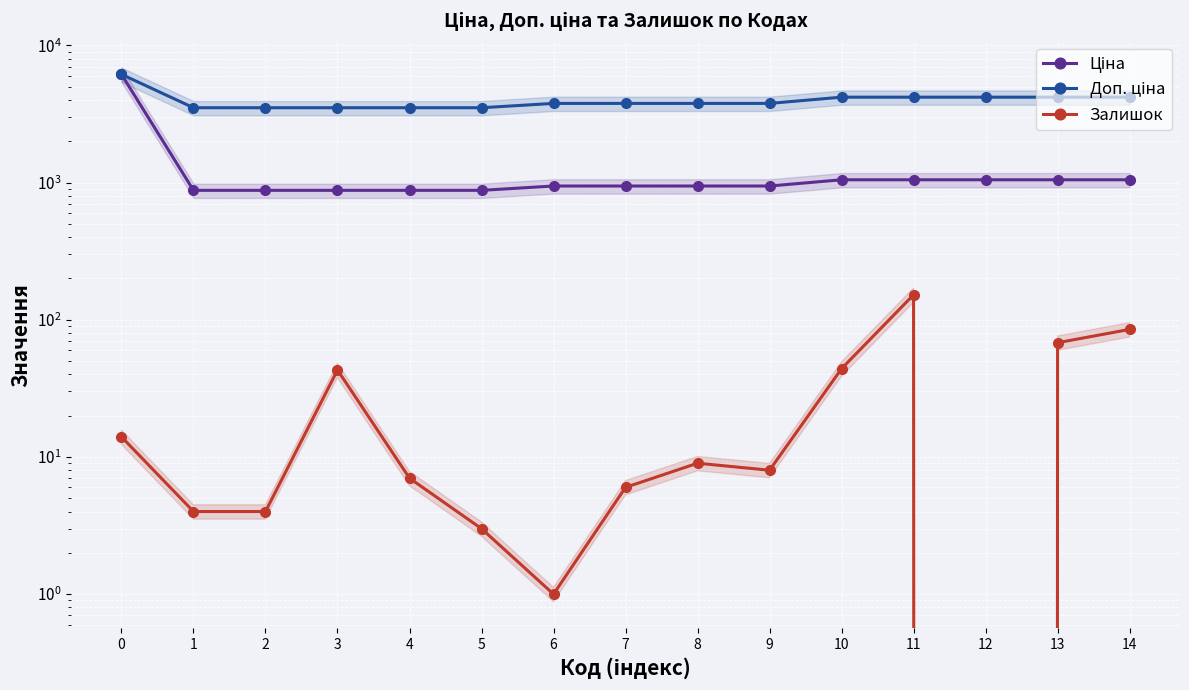

True or false: Ціна has more than 0 points higher than both neighbors.

False